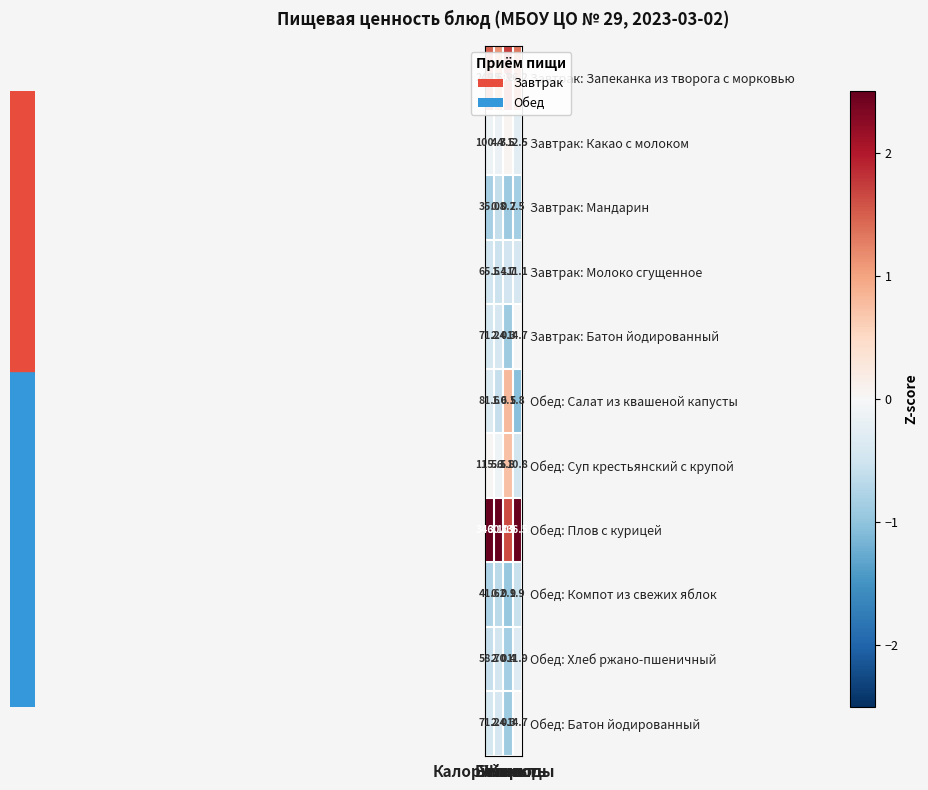

What is the difference between the highest and lowest values at Жиры?

9.1